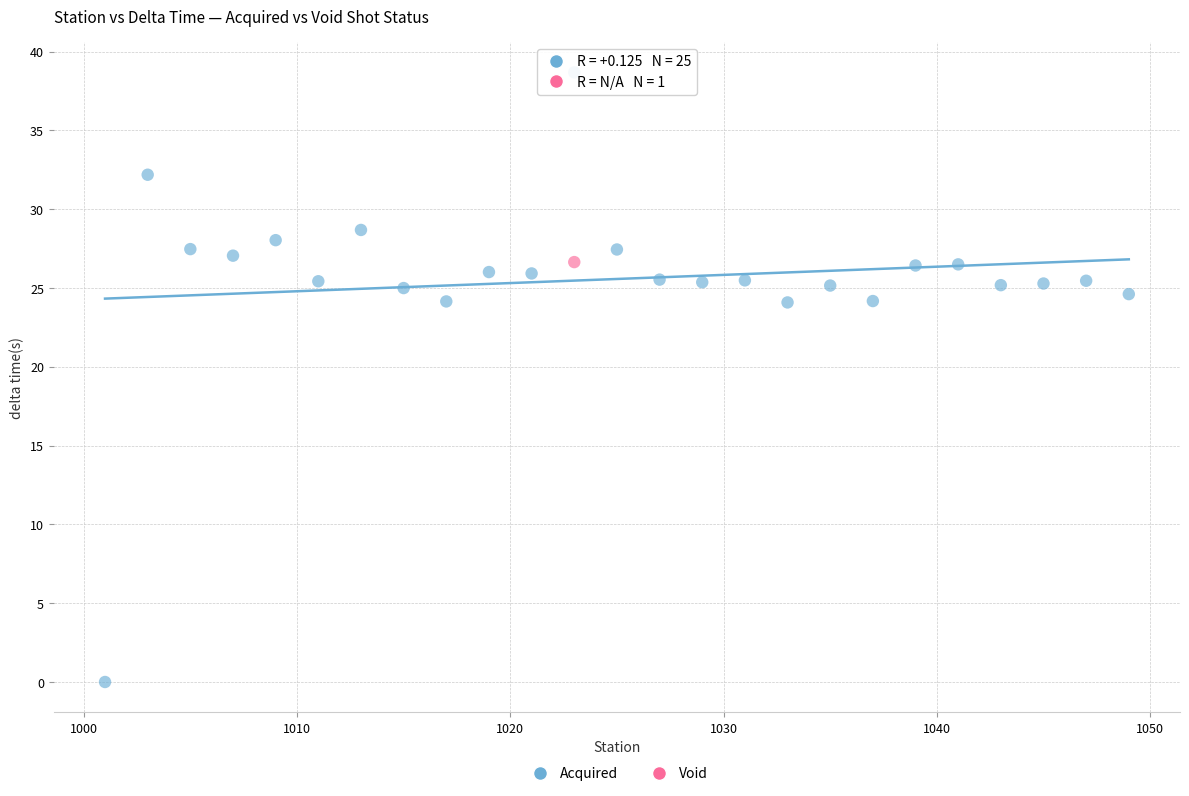

What are all the series names shown in the legend?

Acquired, Void